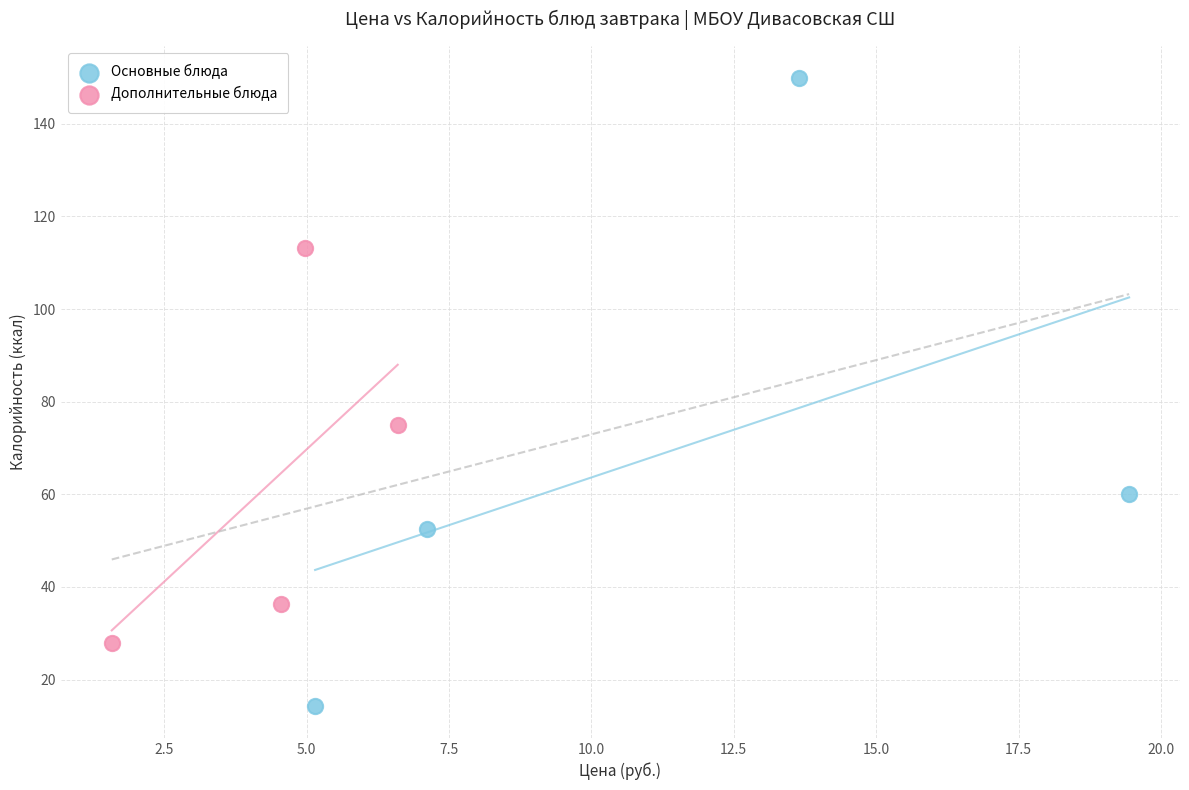

Which series has the widest spread of Y values?

Основные блюда